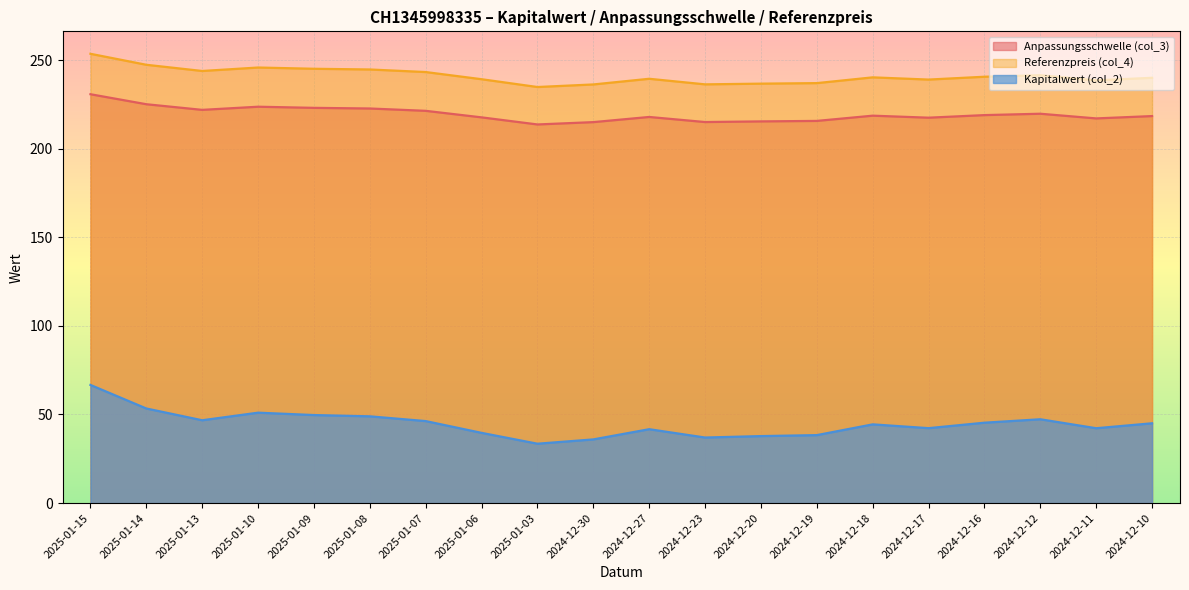

What is the label of the 5th point from the right?

2024-12-17